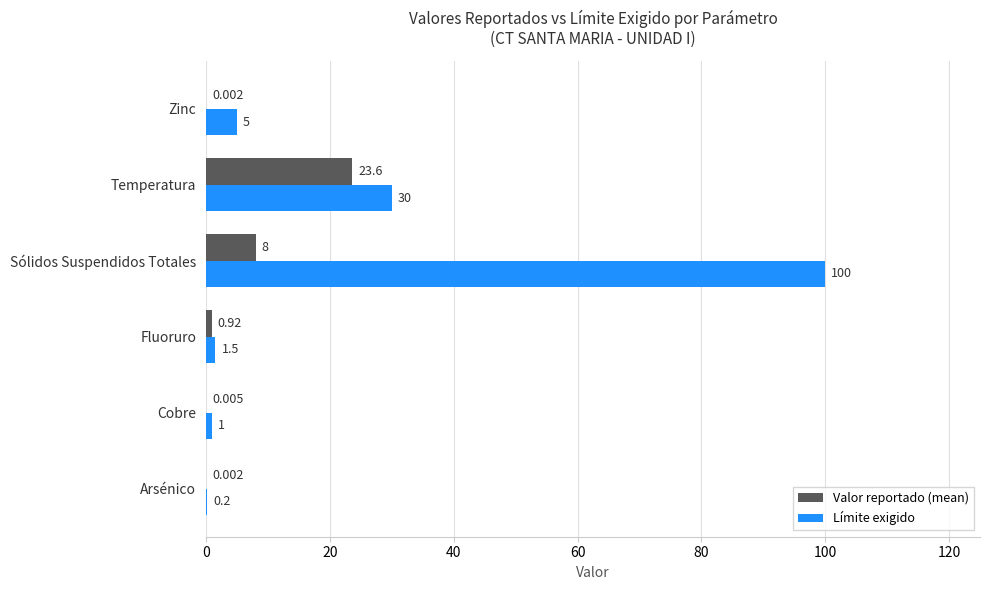

At which category does the chart reach its peak across all series?

Sólidos Suspendidos Totales